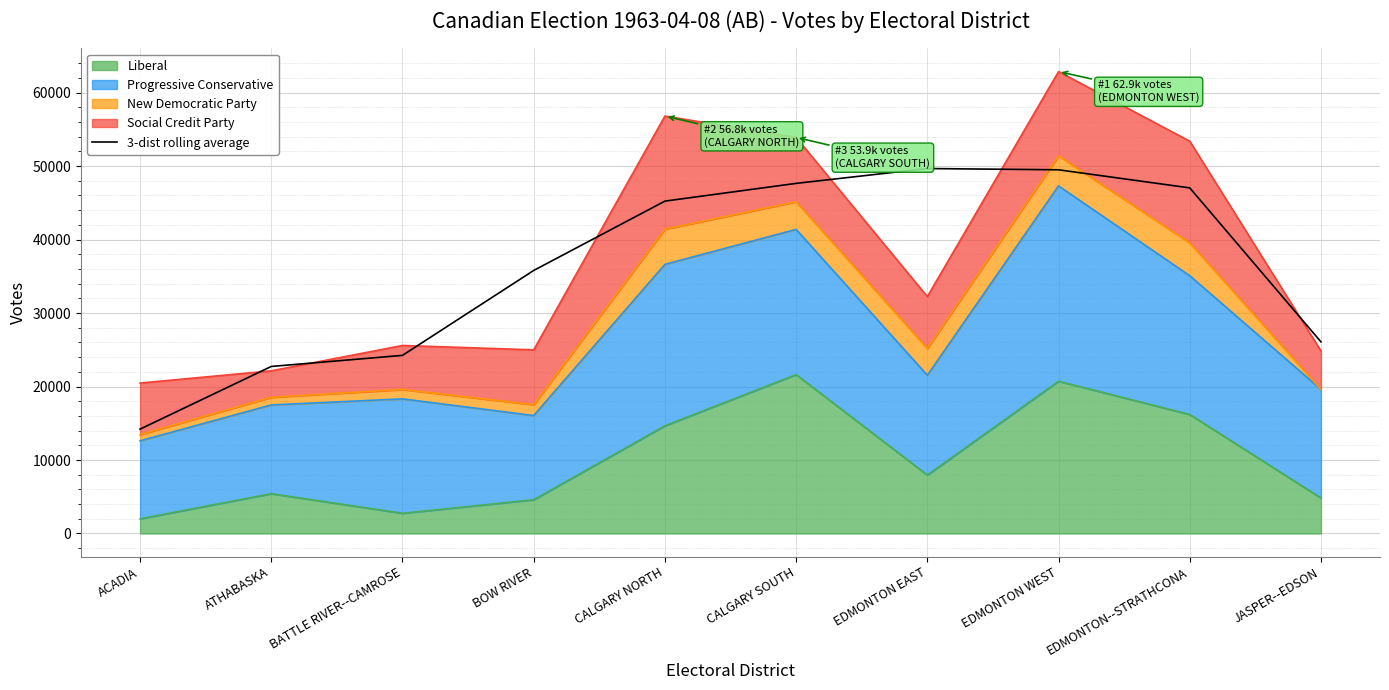

What is the smallest value displayed?

14201.7